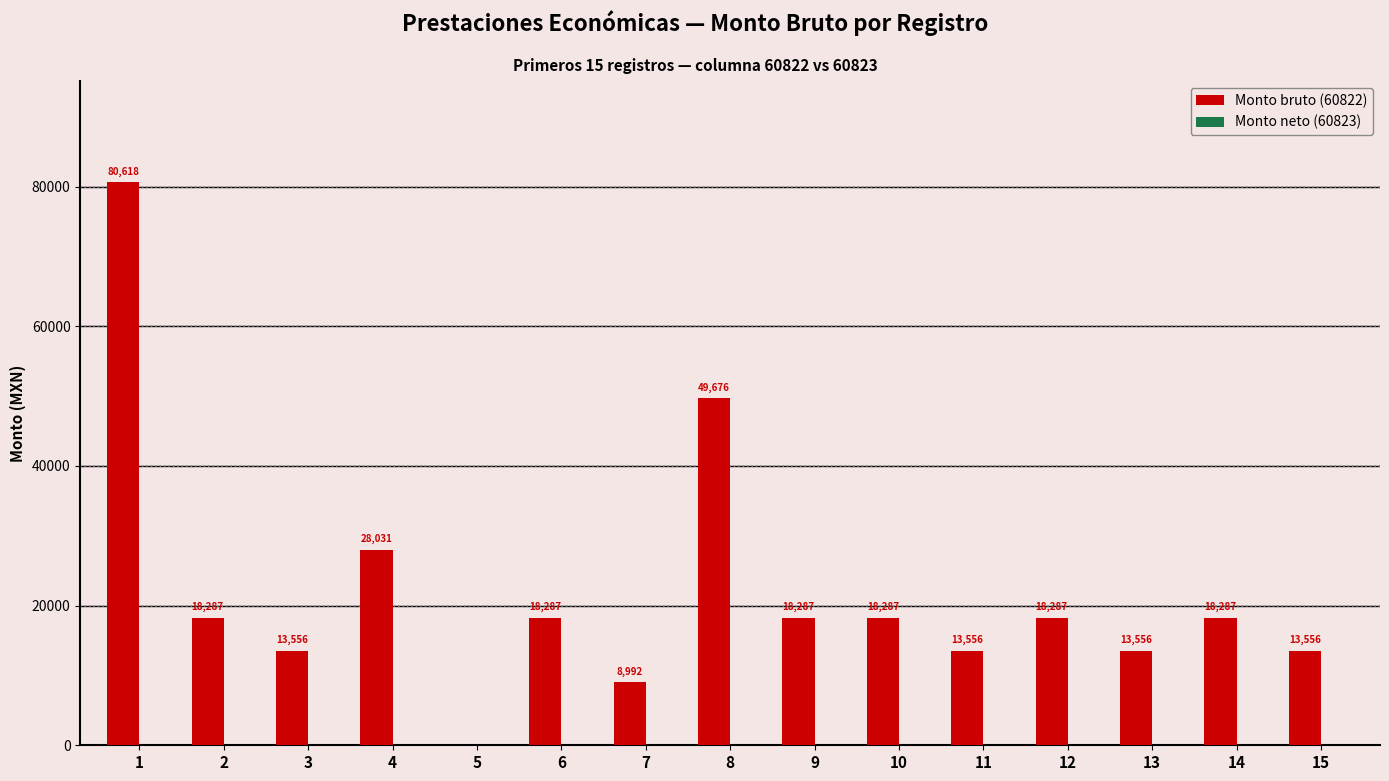

Which has a higher value, 9 or 4?

4